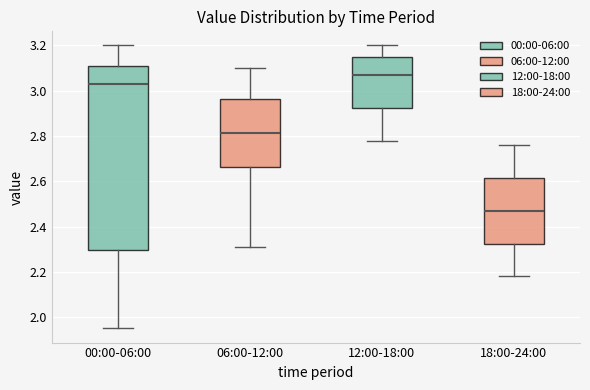

Which box is the tallest, from its lower edge to its upper edge?

00:00-06:00